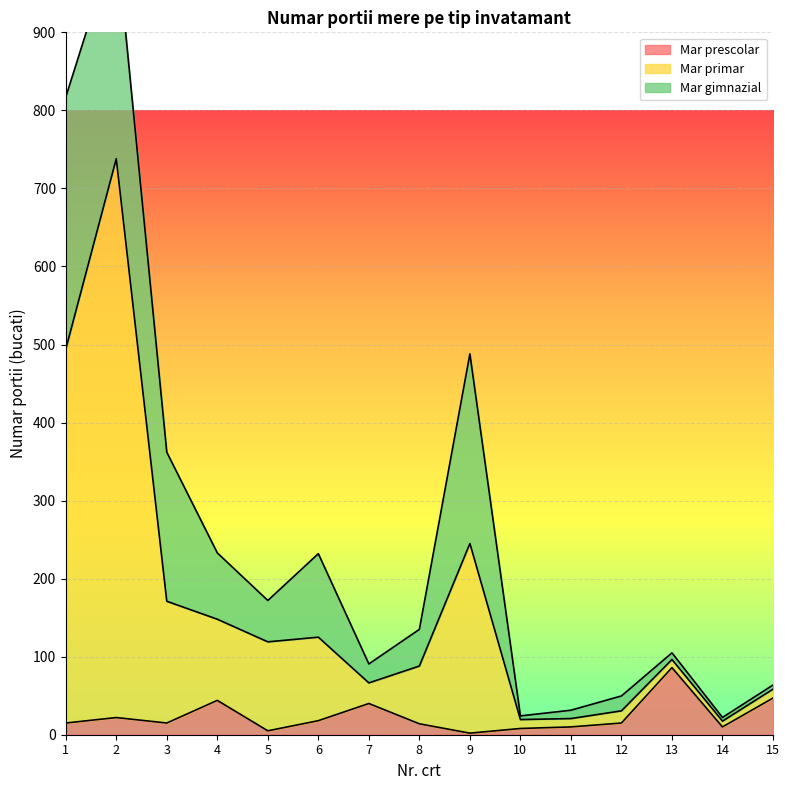

True or false: Mar primar has more than 1 interior local peaks.

True